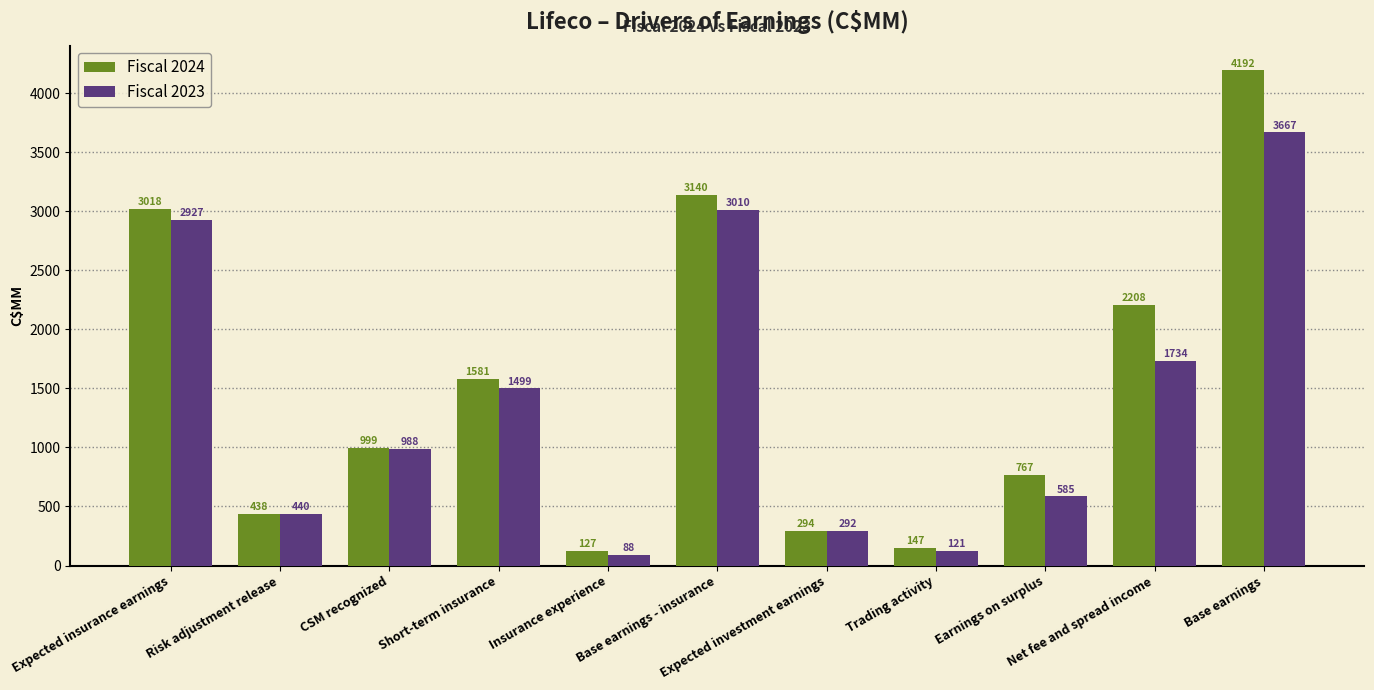

Reading left to right, transcribe all the data shown in this chart.

Fiscal 2024: 3018	438	999	1581	127	3140	294	147	767	2208	4192
Fiscal 2023: 2927	440	988	1499	88	3010	292	121	585	1734	3667